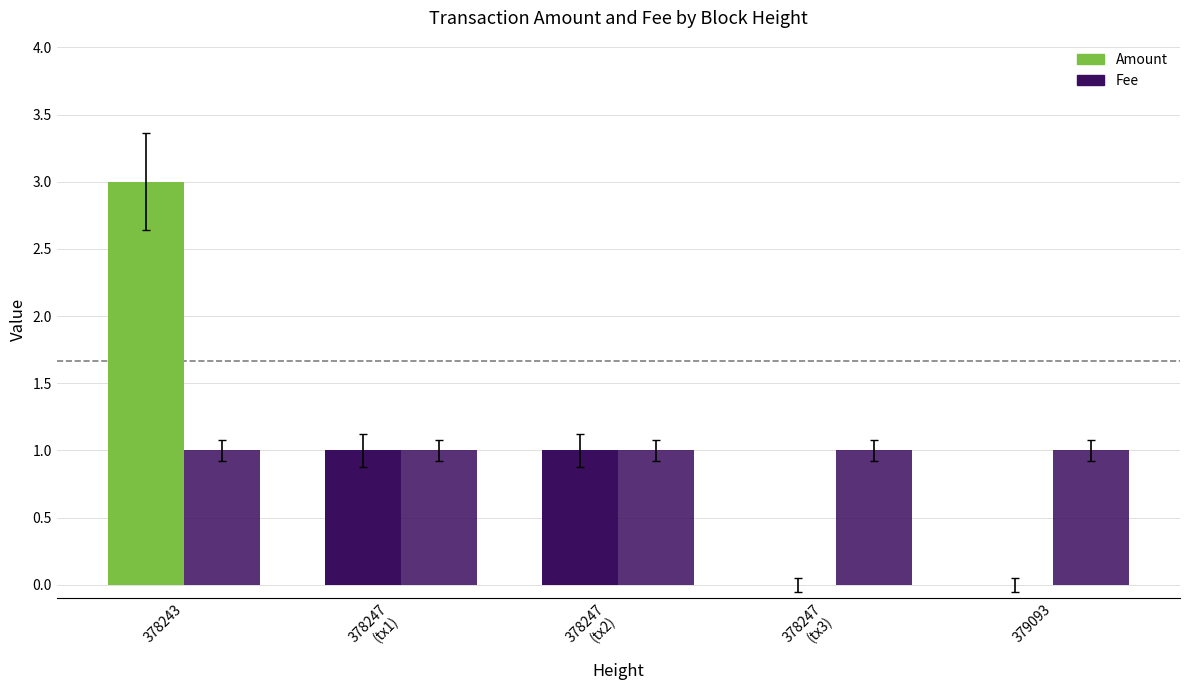

What is the sum of the Fee values at 378247
(tx2) and 378243?

2